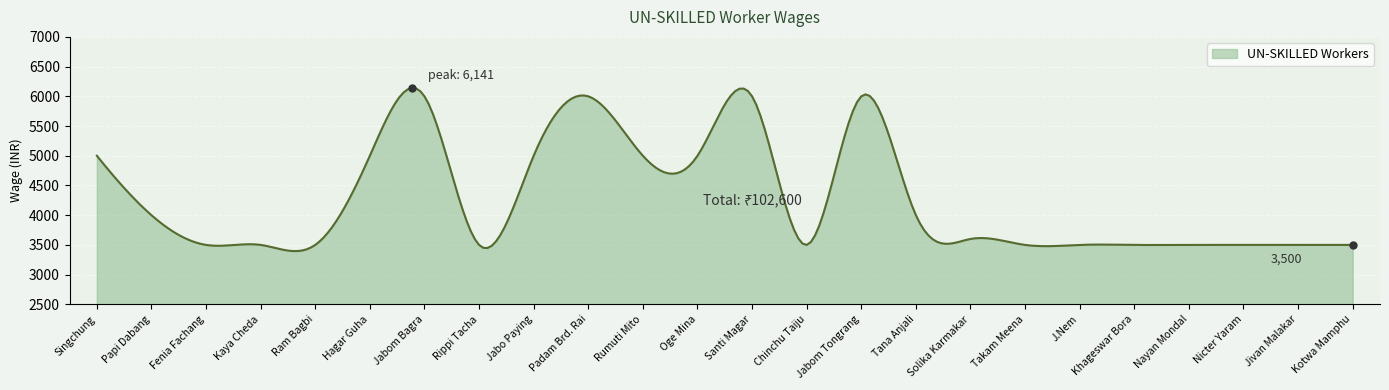

What is the difference between the maximum and minimum values?

2745.8